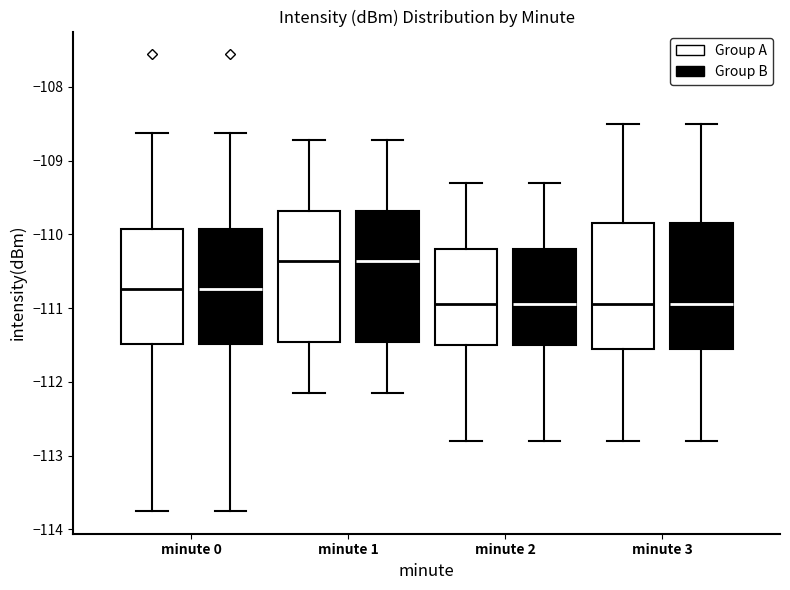

Reading left to right, read every box against the y-axis: the position of its median line, the range the box covers, and the ends of its whiskers. The values are not printed on the chart, so give them approximately, as read against the axis.

minute 0 (Group A): median -110.7, box -111.5 to -109.9, whiskers -113.7 to -108.6
minute 0 (Group B): median -110.7, box -111.5 to -109.9, whiskers -113.7 to -108.6
minute 1 (Group A): median -110.4, box -111.5 to -109.7, whiskers -112.2 to -108.7
minute 1 (Group B): median -110.4, box -111.5 to -109.7, whiskers -112.2 to -108.7
minute 2 (Group A): median -110.9, box -111.5 to -110.2, whiskers -112.8 to -109.3
minute 2 (Group B): median -110.9, box -111.5 to -110.2, whiskers -112.8 to -109.3
minute 3 (Group A): median -110.9, box -111.5 to -109.8, whiskers -112.8 to -108.5
minute 3 (Group B): median -110.9, box -111.5 to -109.8, whiskers -112.8 to -108.5